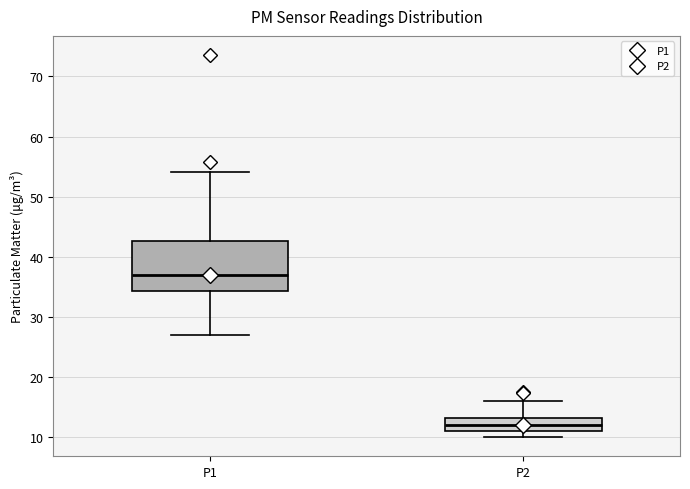

Reading left to right, transcribe this box plot: for each box, give where its median line is, the range the box spans, and where its two whiskers end, as read against the y-axis. The values are not printed on the chart, so give them approximately, as read against the axis.

P1: median 37, box 34 to 43, whiskers 27 to 54
P2: median 12, box 11 to 13, whiskers 10 to 16